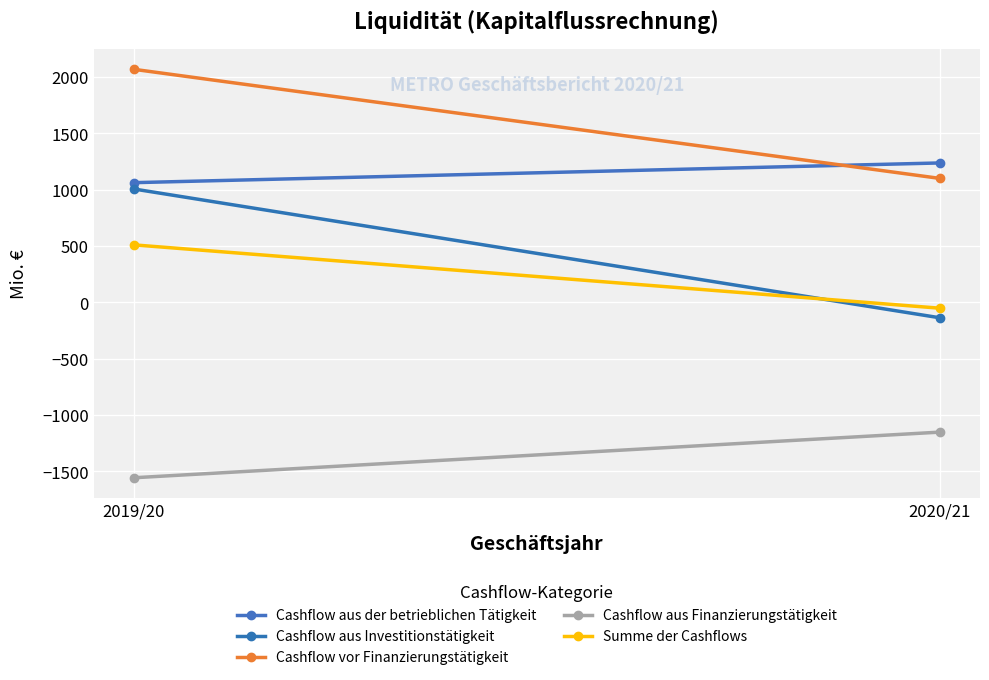

What is the label of the 2nd point from the right?

2019/20